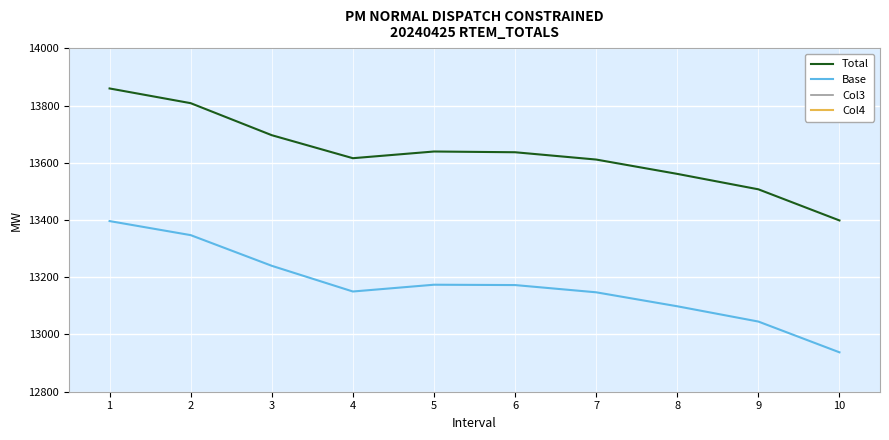

What is the smallest value displayed?

456.4